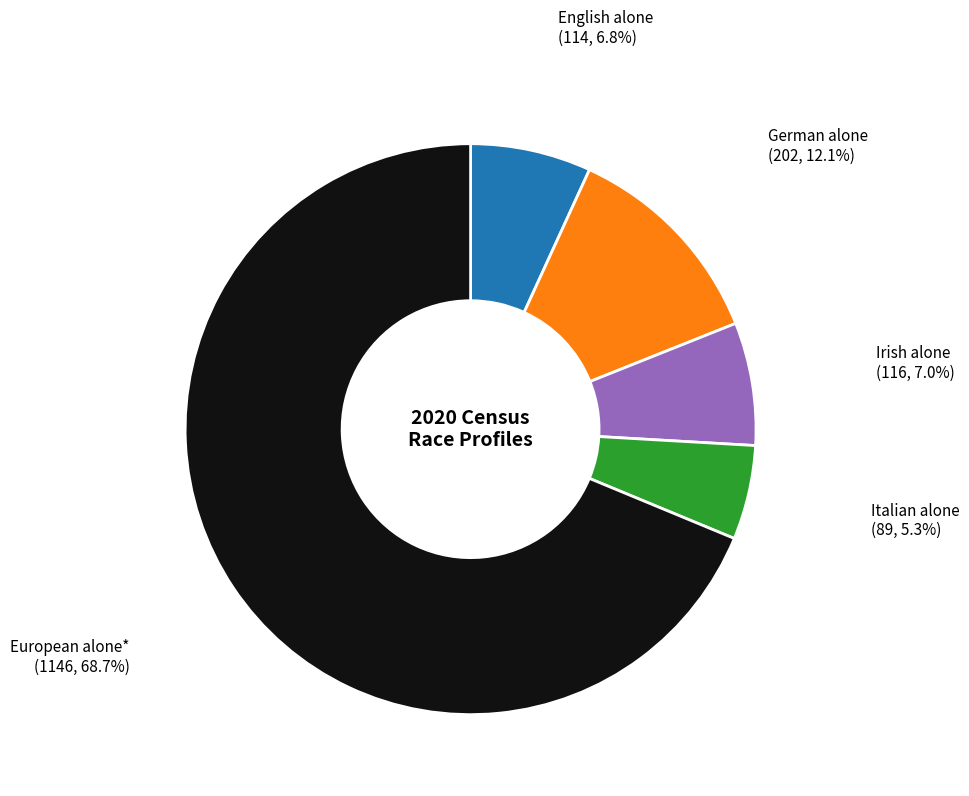

The German alone slice represents 1% of the pie. True or false?

False